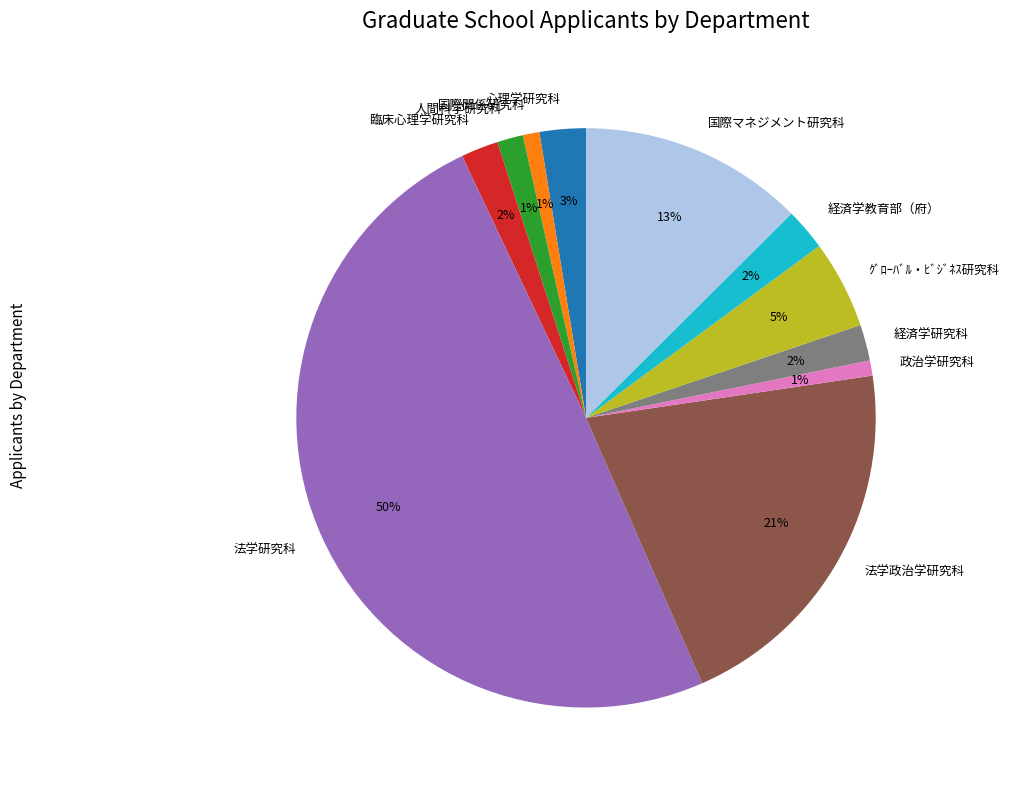

Is it true that 臨床心理学研究科 is 2% of the pie?

True